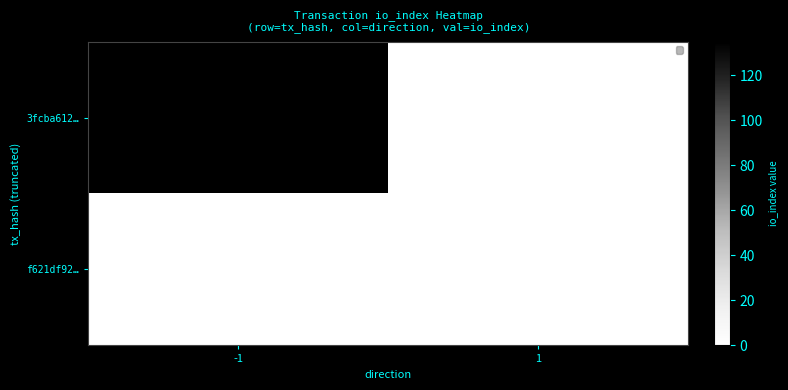

Count the number of categories in the chart.

2